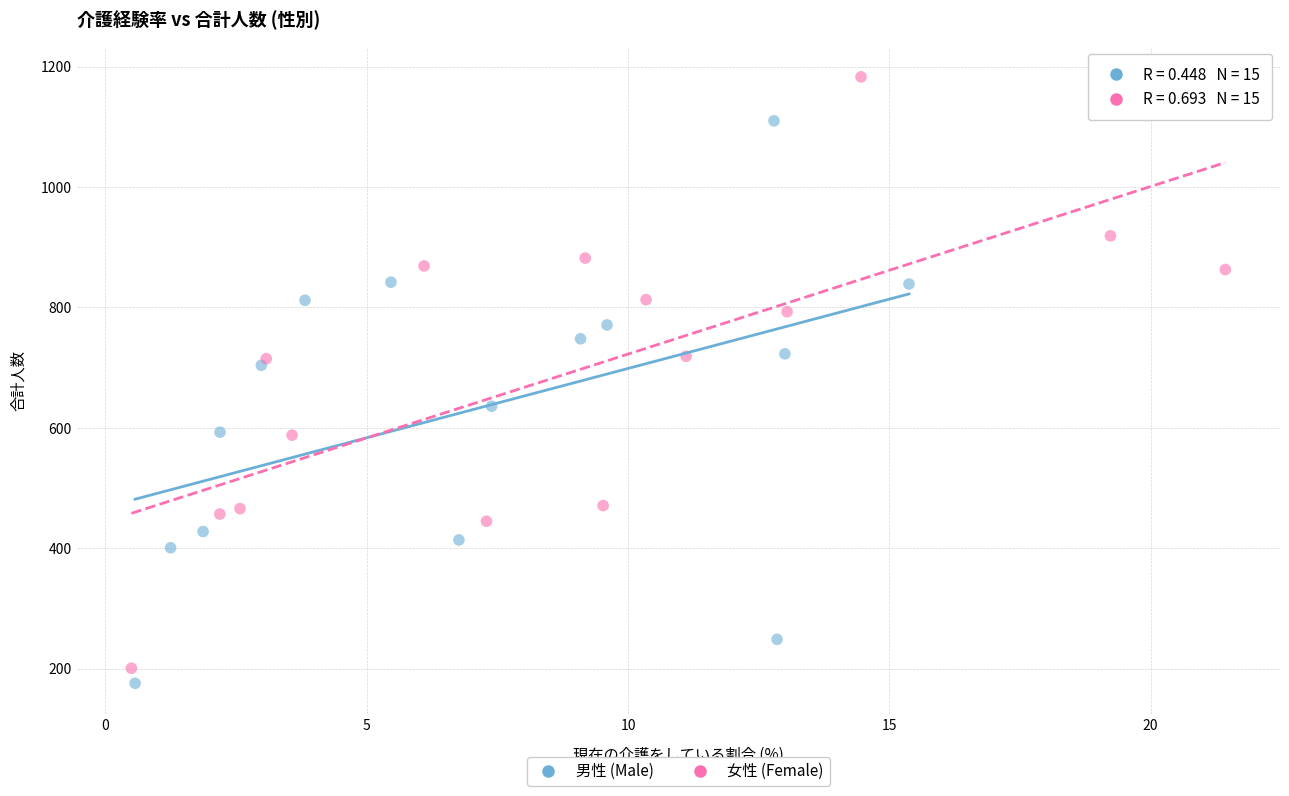

Which series reaches the maximum Y coordinate?

女性 (Female)